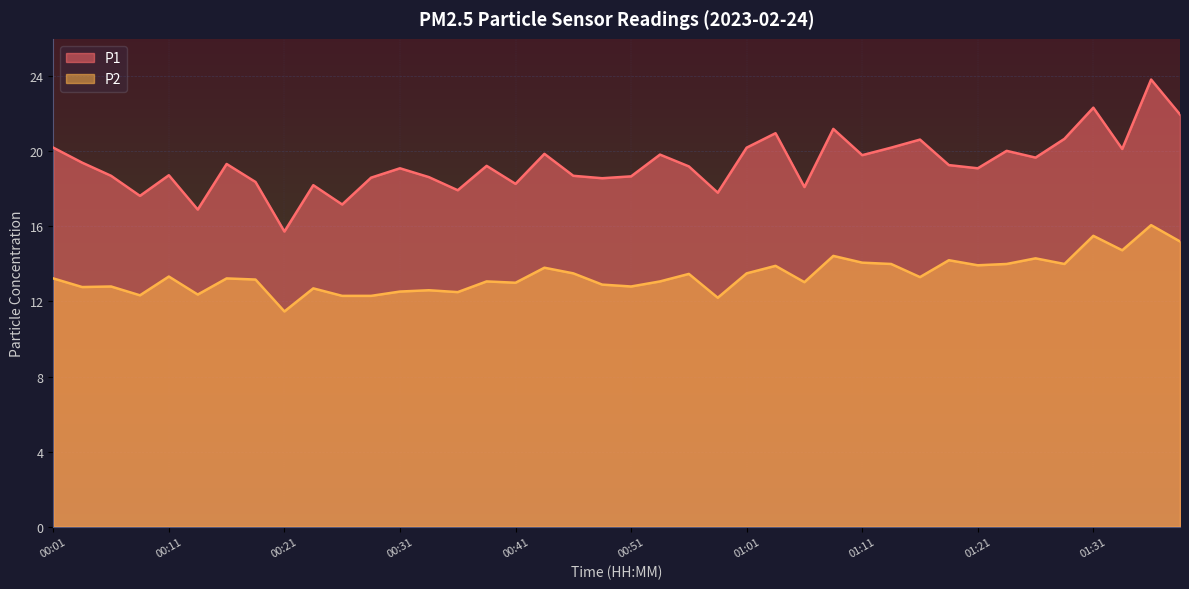

What is the smallest value displayed?

11.5